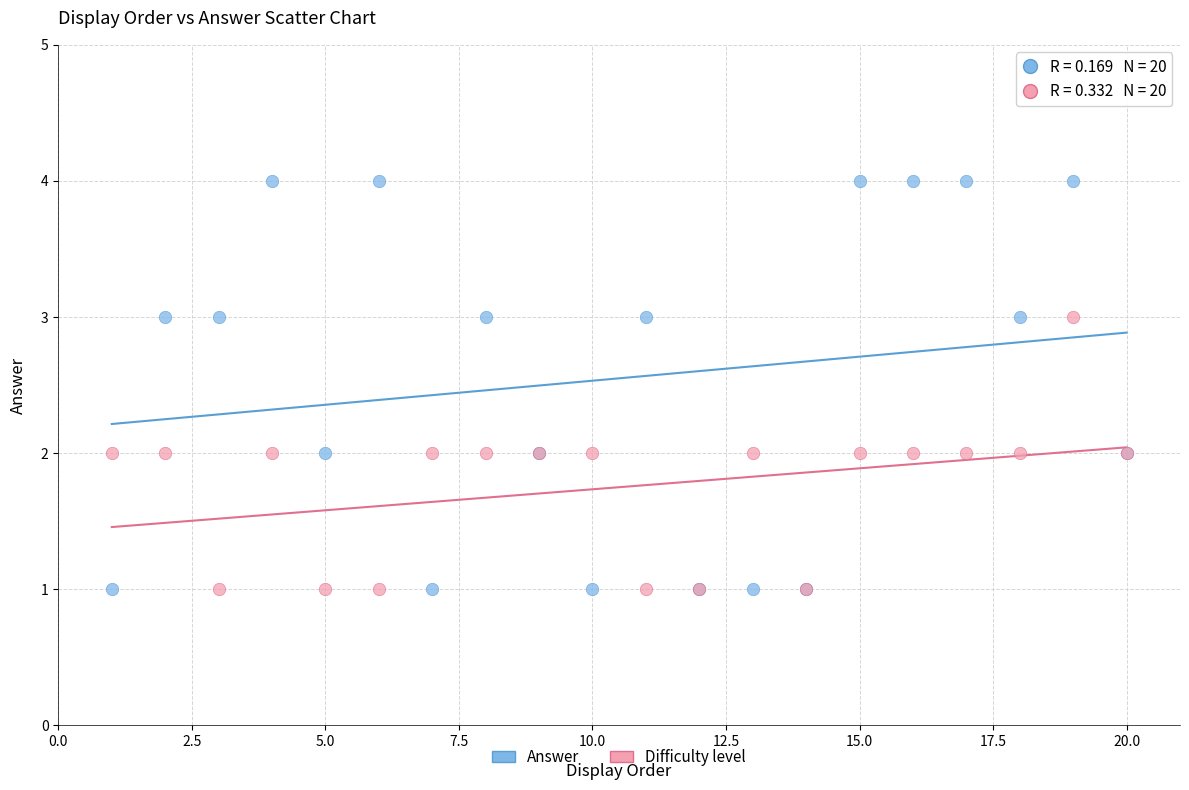

Which series reaches the maximum Y coordinate?

Answer